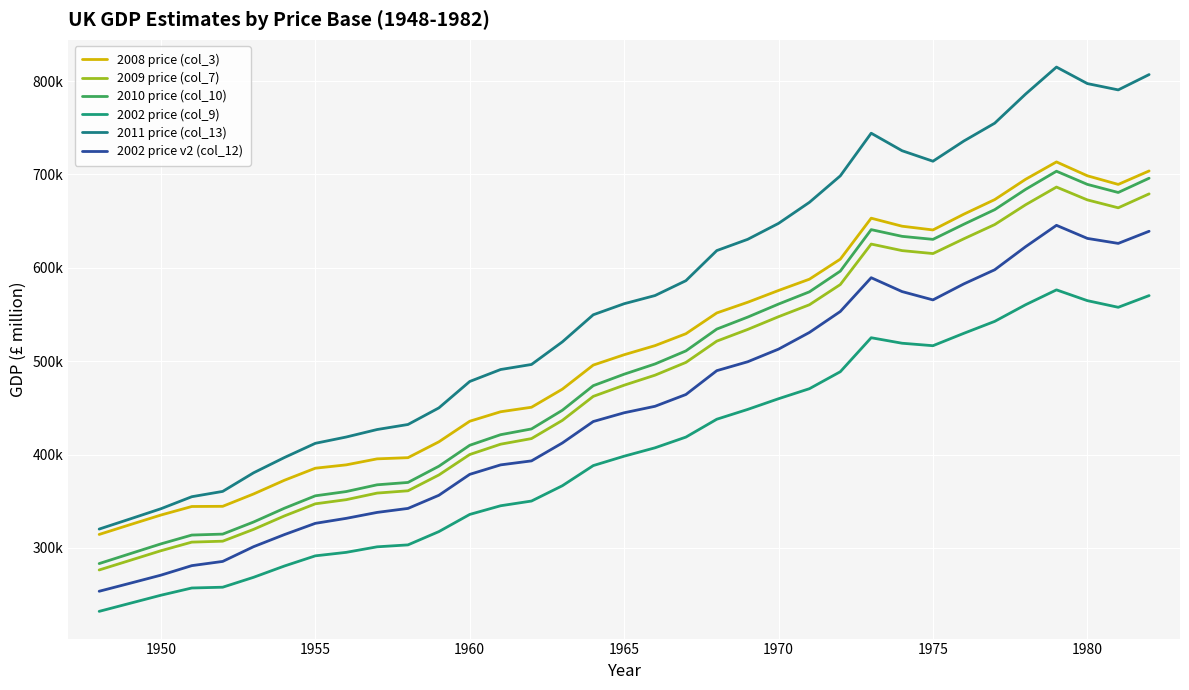

At which category does 2010 price (col_10) reach its first local valley?

1975